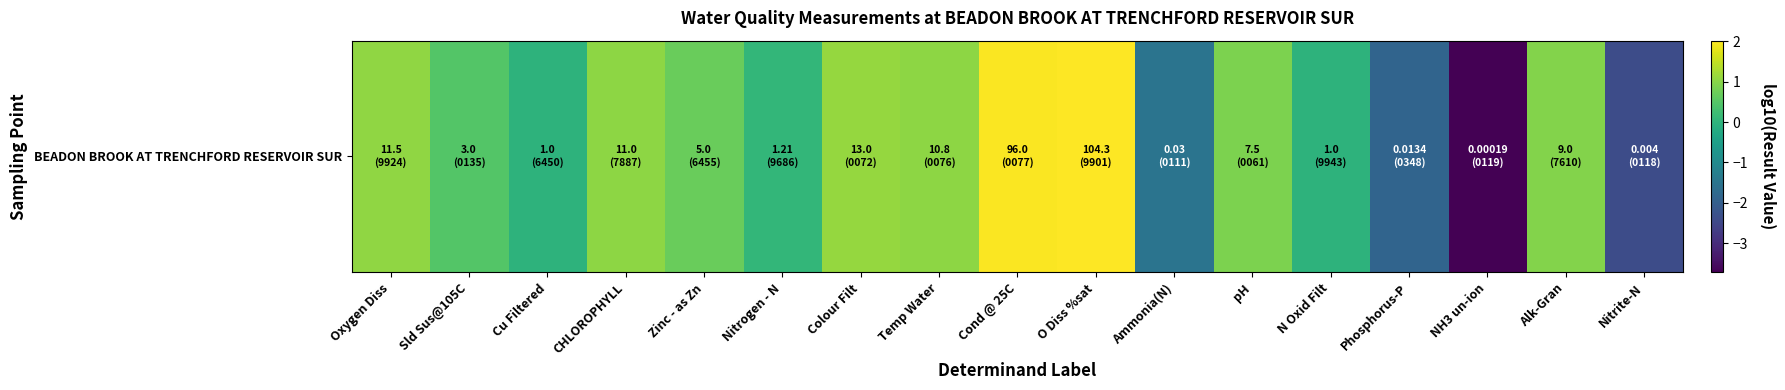

Read the value at Temp Water.

1.0